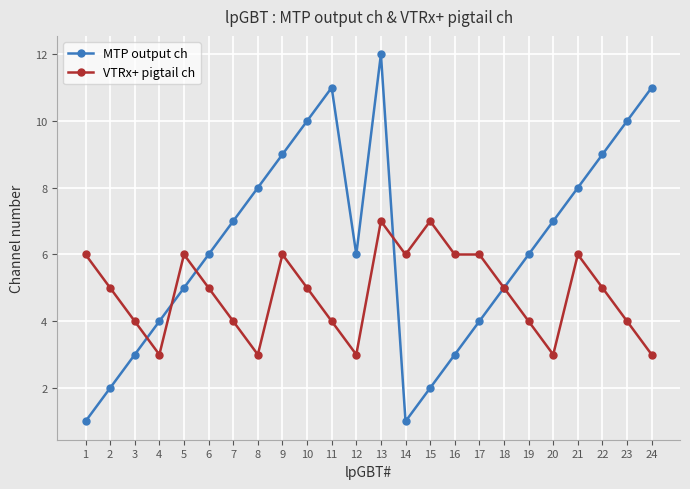

Reading right to left, what are all the values shown in this chart?

MTP output ch: 24=11	23=10	22=9	21=8	20=7	19=6	18=5	17=4	16=3	15=2	14=1	13=12	12=6	11=11	10=10	9=9	8=8	7=7	6=6	5=5	4=4	3=3	2=2	1=1
VTRx+ pigtail ch: 24=3	23=4	22=5	21=6	20=3	19=4	18=5	17=6	16=6	15=7	14=6	13=7	12=3	11=4	10=5	9=6	8=3	7=4	6=5	5=6	4=3	3=4	2=5	1=6